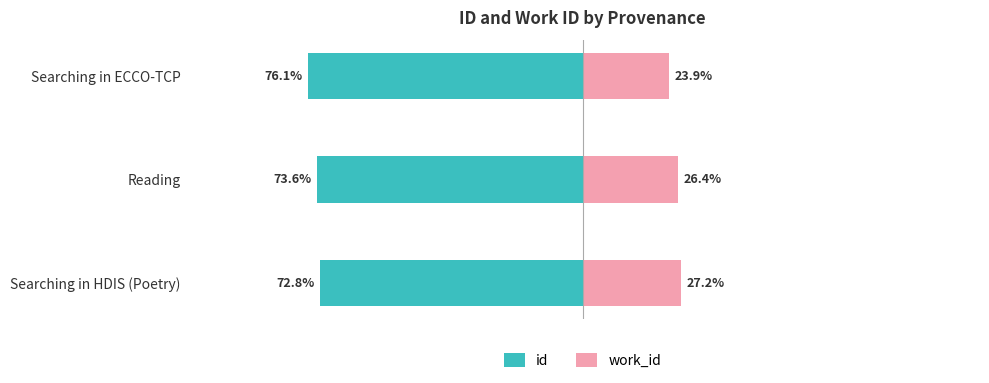

What is the difference between the maximum and minimum values in the work_id series?

3.3